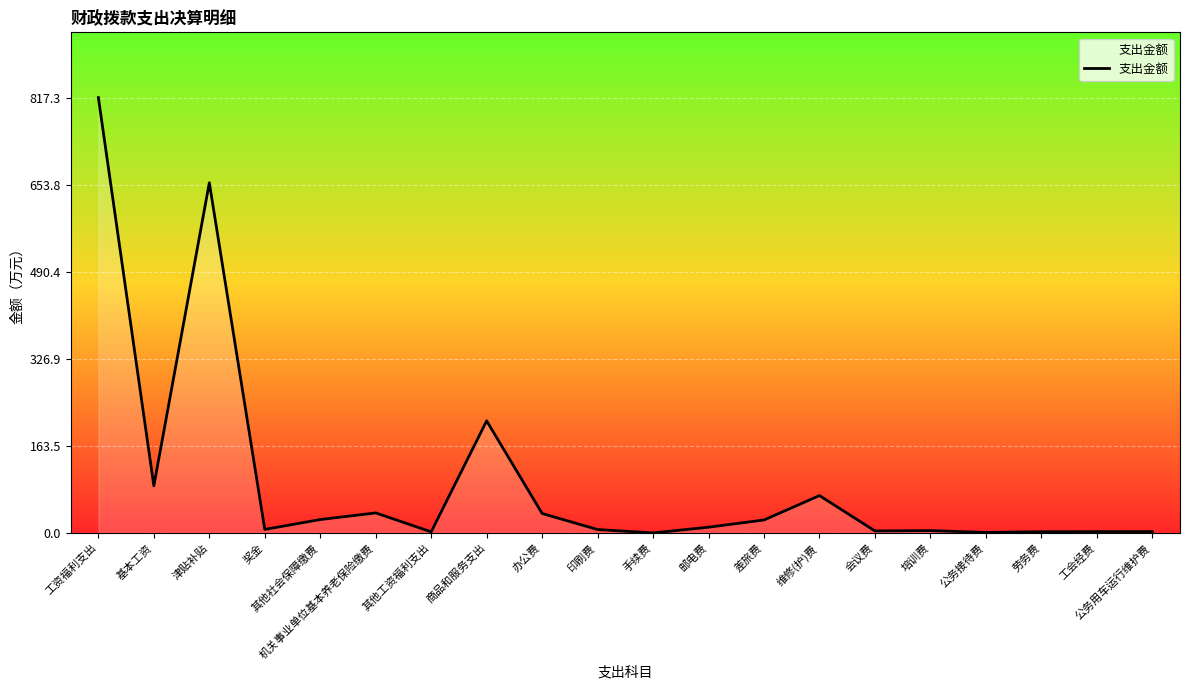

Which label corresponds to the largest value in the chart?

工资福利支出